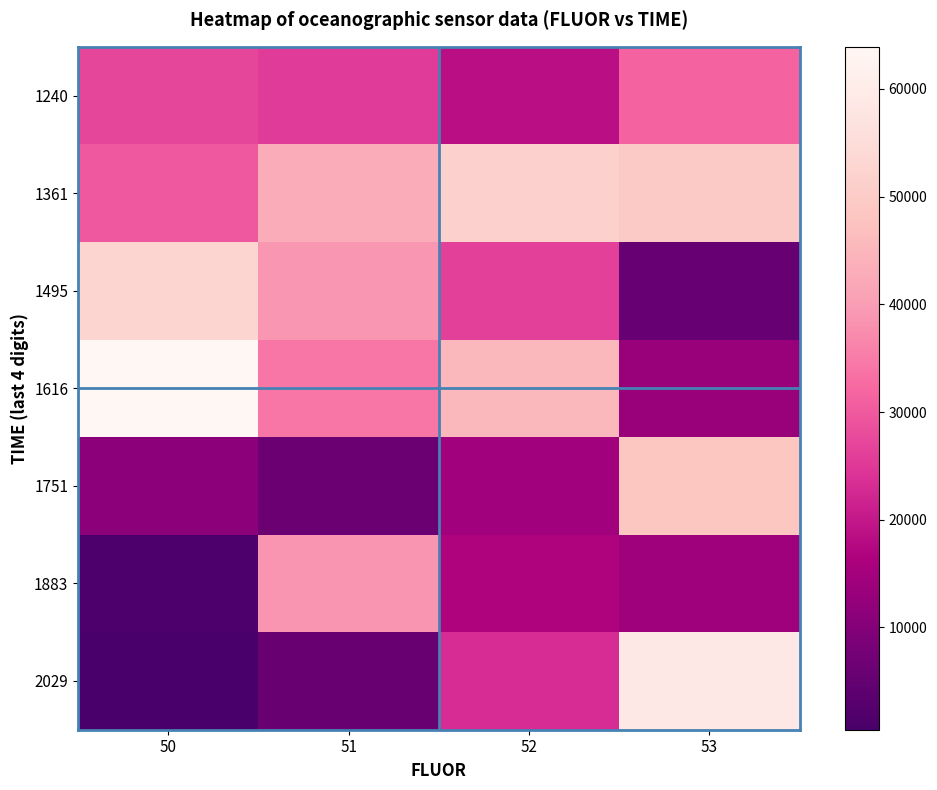

Reading left to right, what are all the values shown in this chart?

1240: 50=27013	51=25387	52=18589	53=31398
1361: 50=29861	51=43004	52=51516	53=49732
1495: 50=52971	51=38915	52=26265	53=5539
1616: 50=63916	51=34437	52=45477	53=13146
1751: 50=11264	51=5979	52=14614	53=48454
1883: 50=1487	51=38537	52=16810	53=14274
2029: 50=508	51=5933	52=23064	53=58927